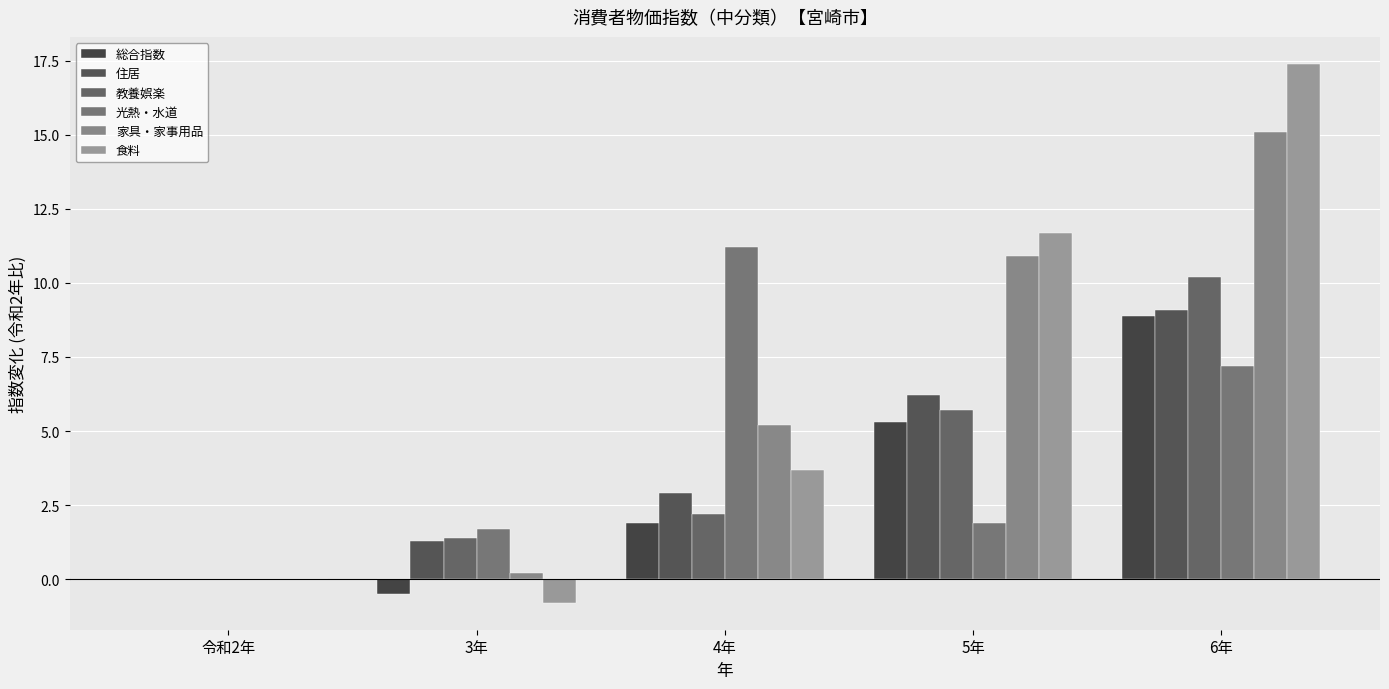

Does the chart contain stacked bars?

No